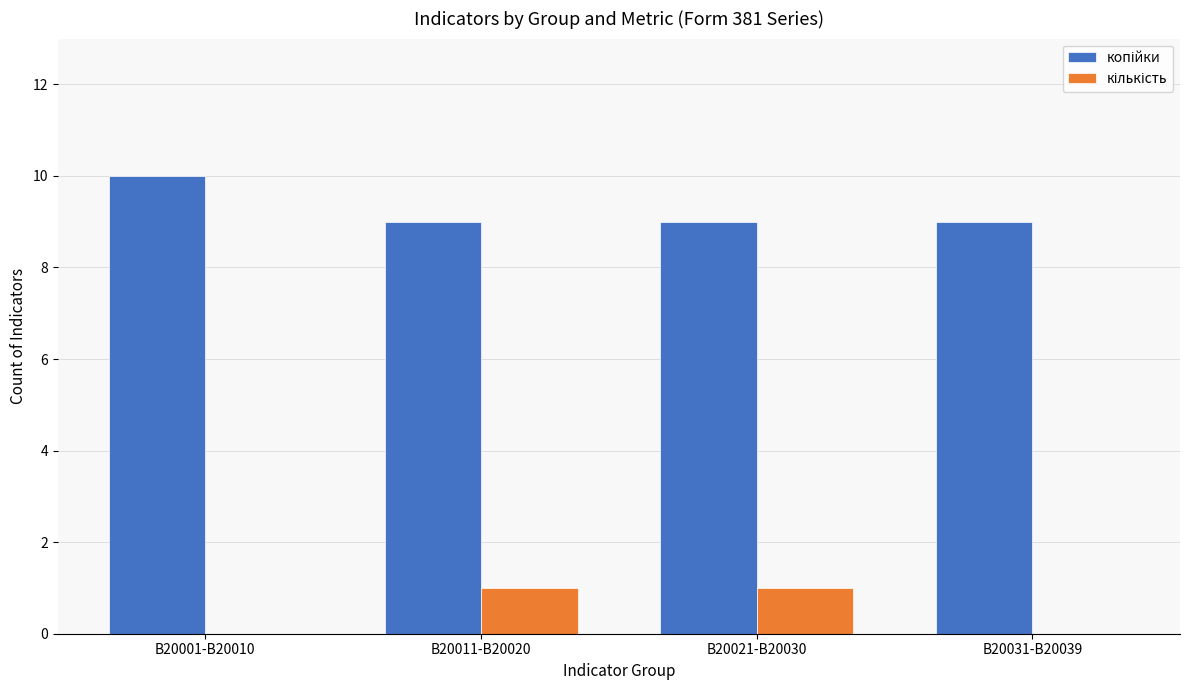

Which category has the highest value across all series?

B20001-B20010